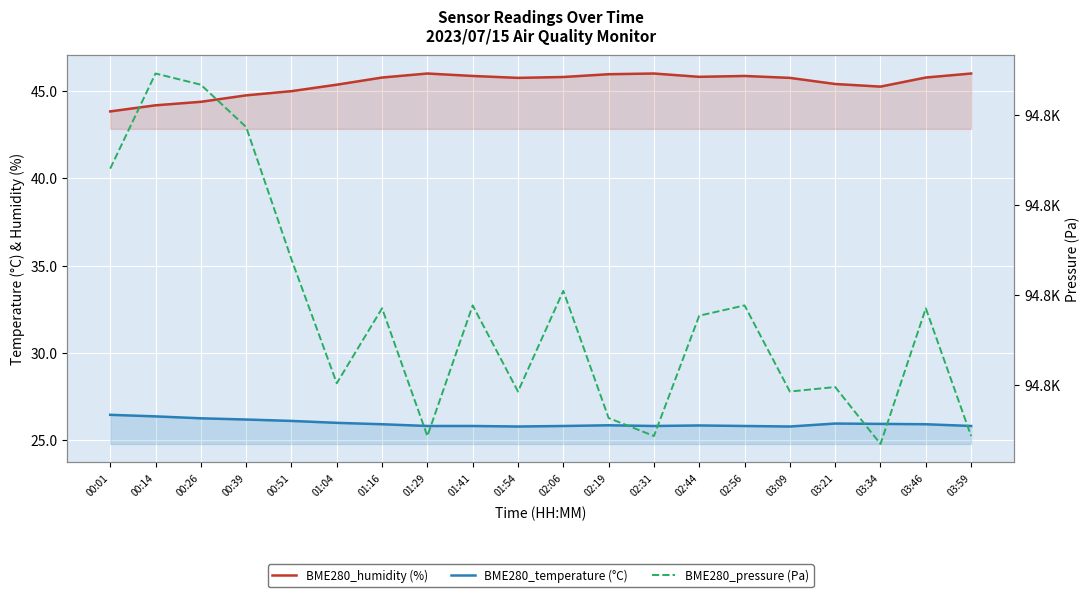

How many lines are shown in the chart?

3